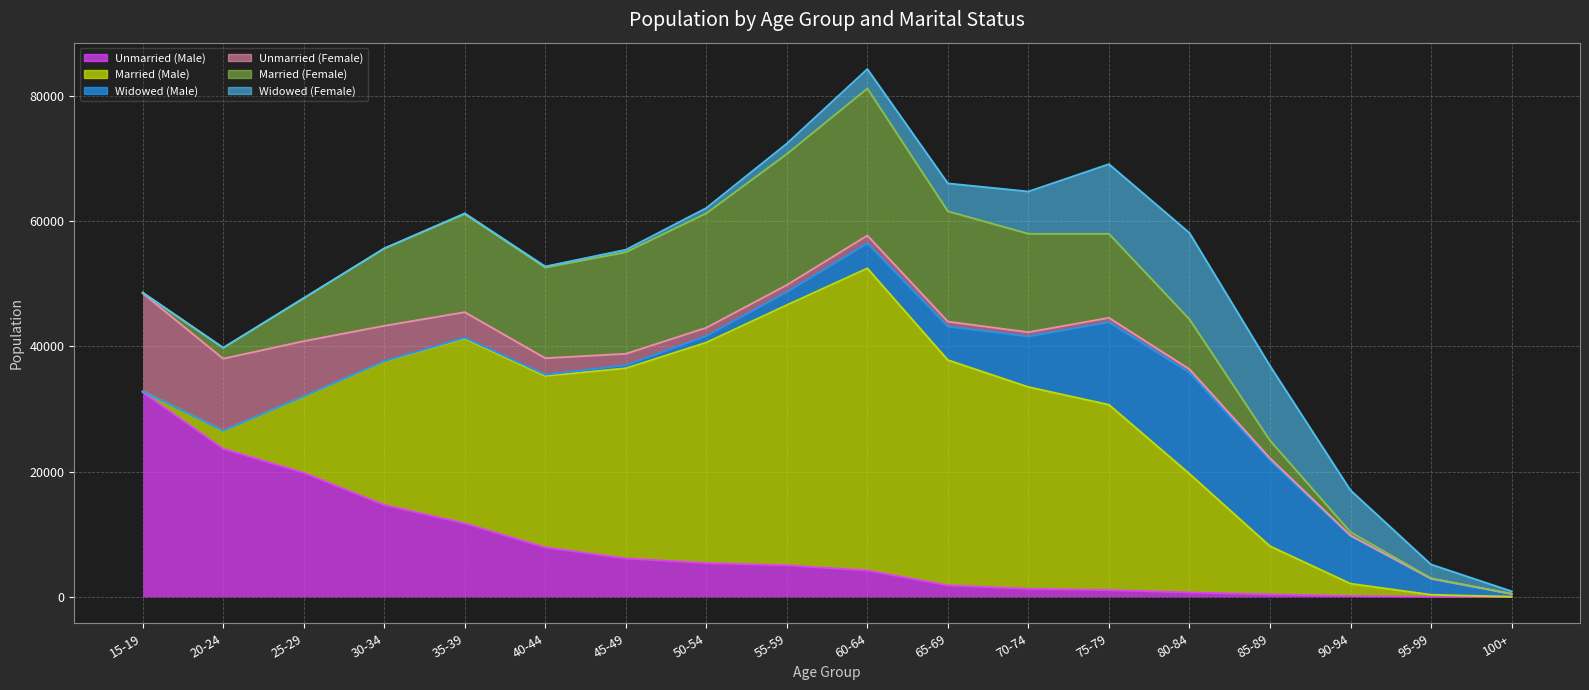

Which has a higher value, 85-89 or 55-59?

55-59